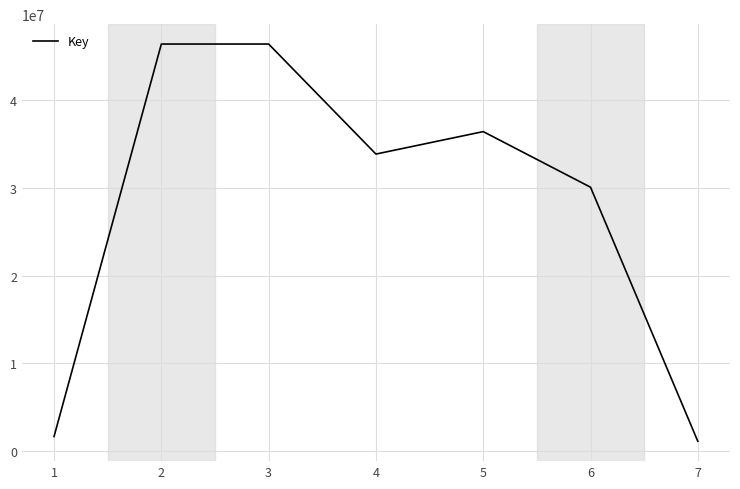

Where is the data nearest to the value 23759733?

6